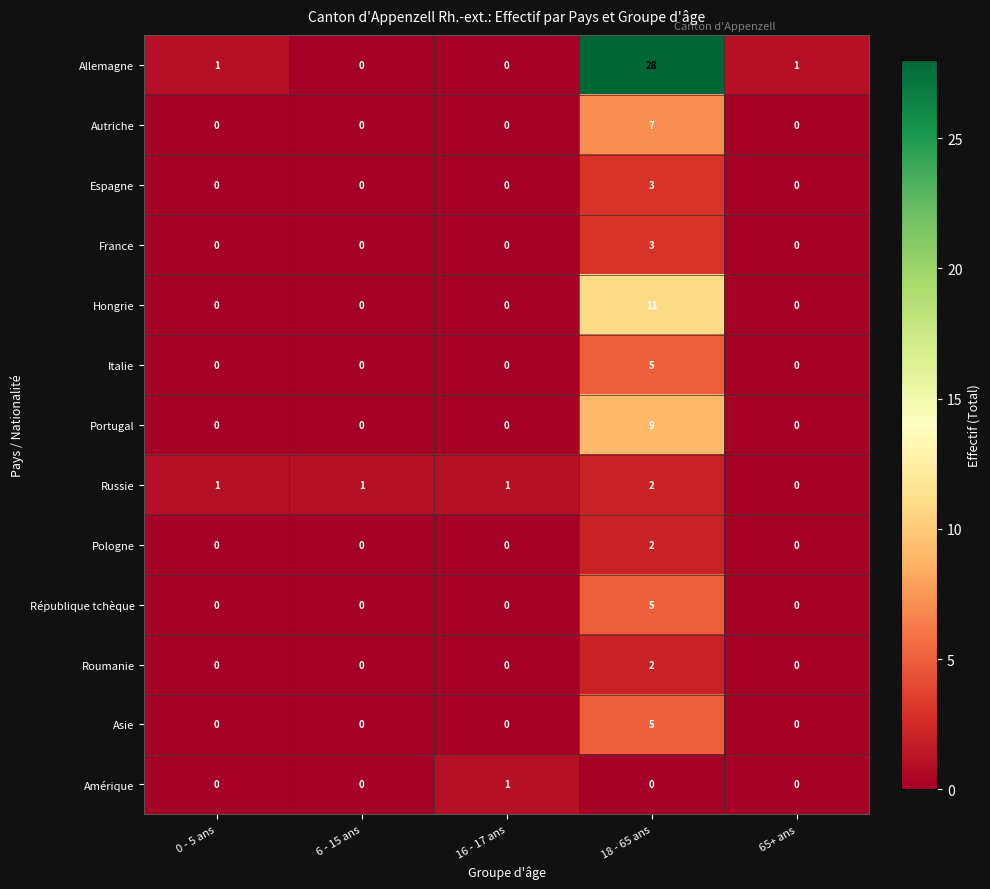

The Amérique series shows 1 at 0 - 5 ans. True or false?

False